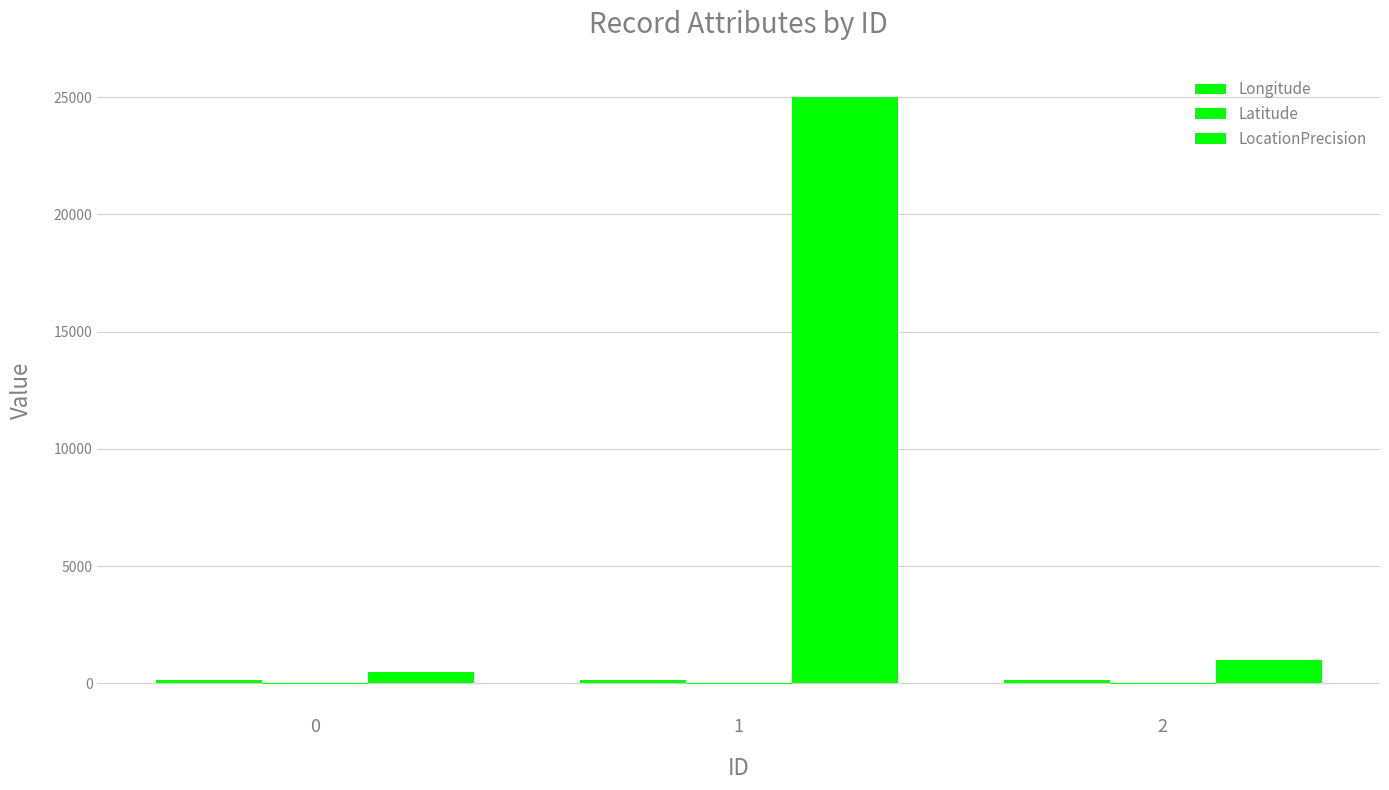

How many data points does each series have?

3